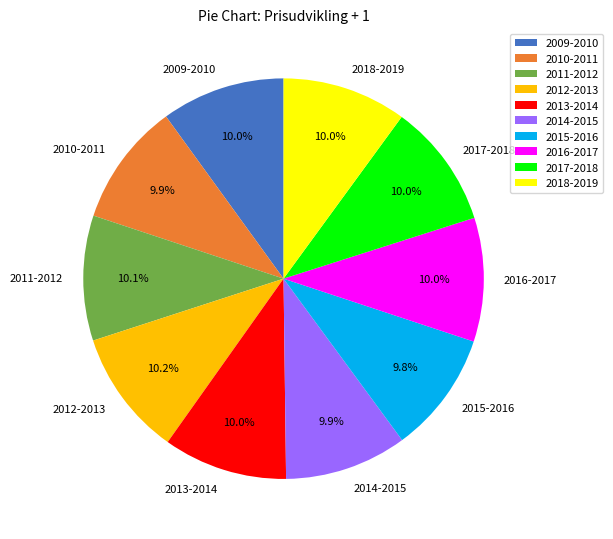

What is the ratio of the value at 2009-2010 to the value at 2016-2017?

1.0